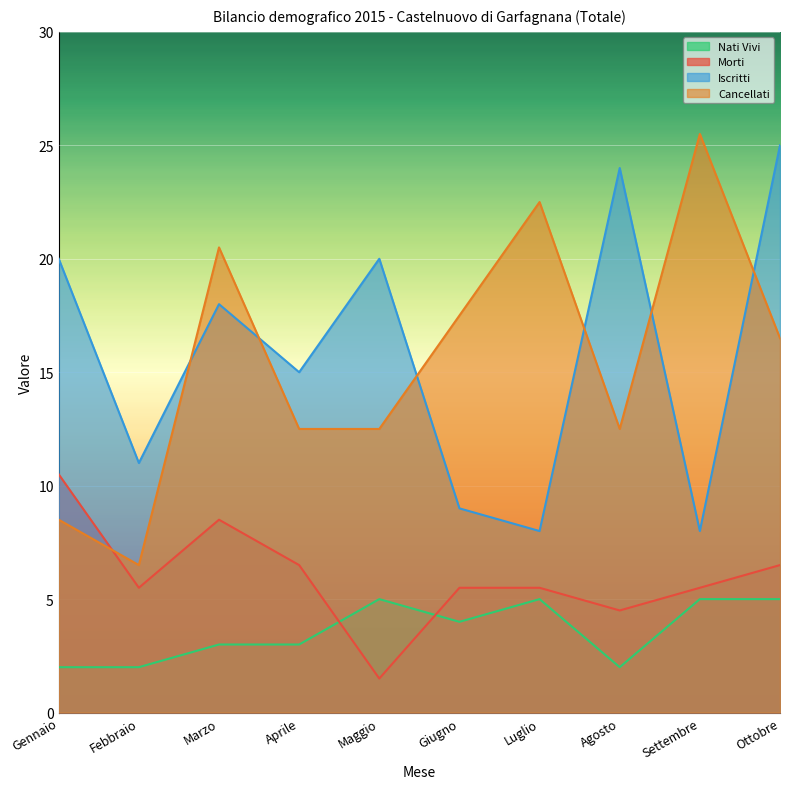

At which category does Cancellati reach its first local peak?

Marzo